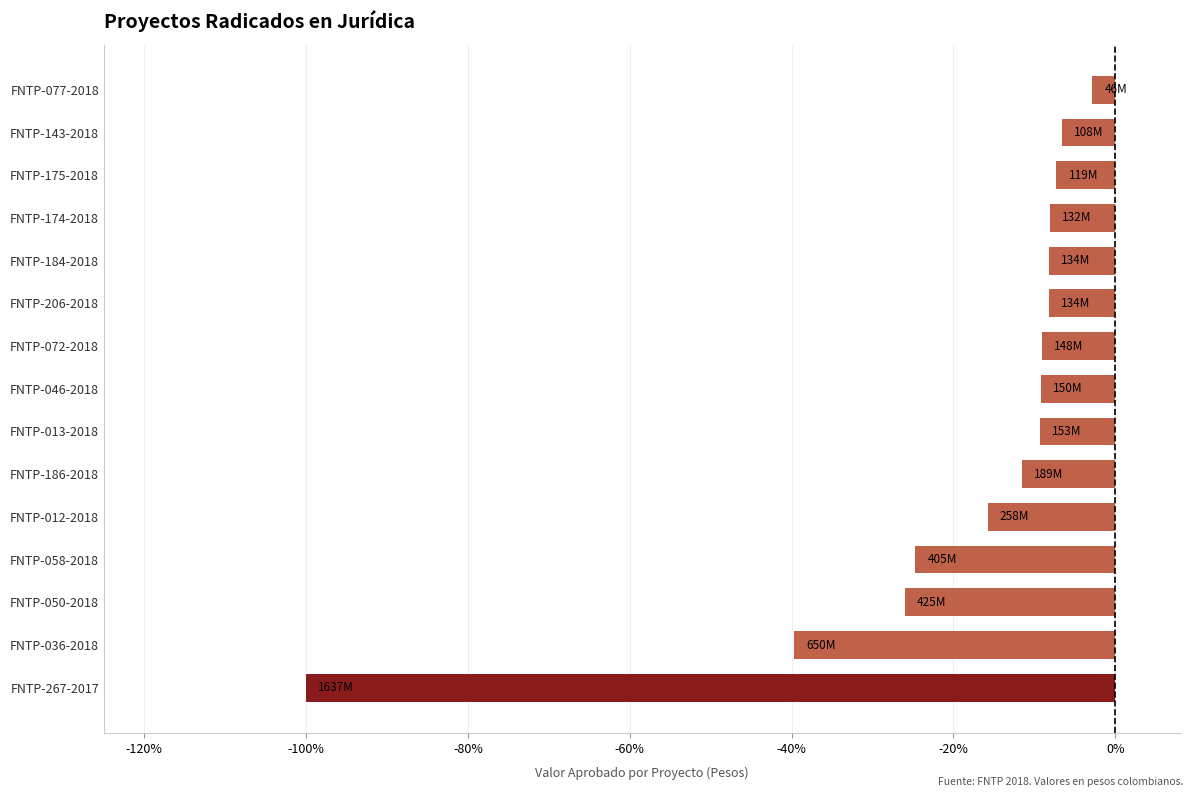

What is the sum of all values?

-286.5